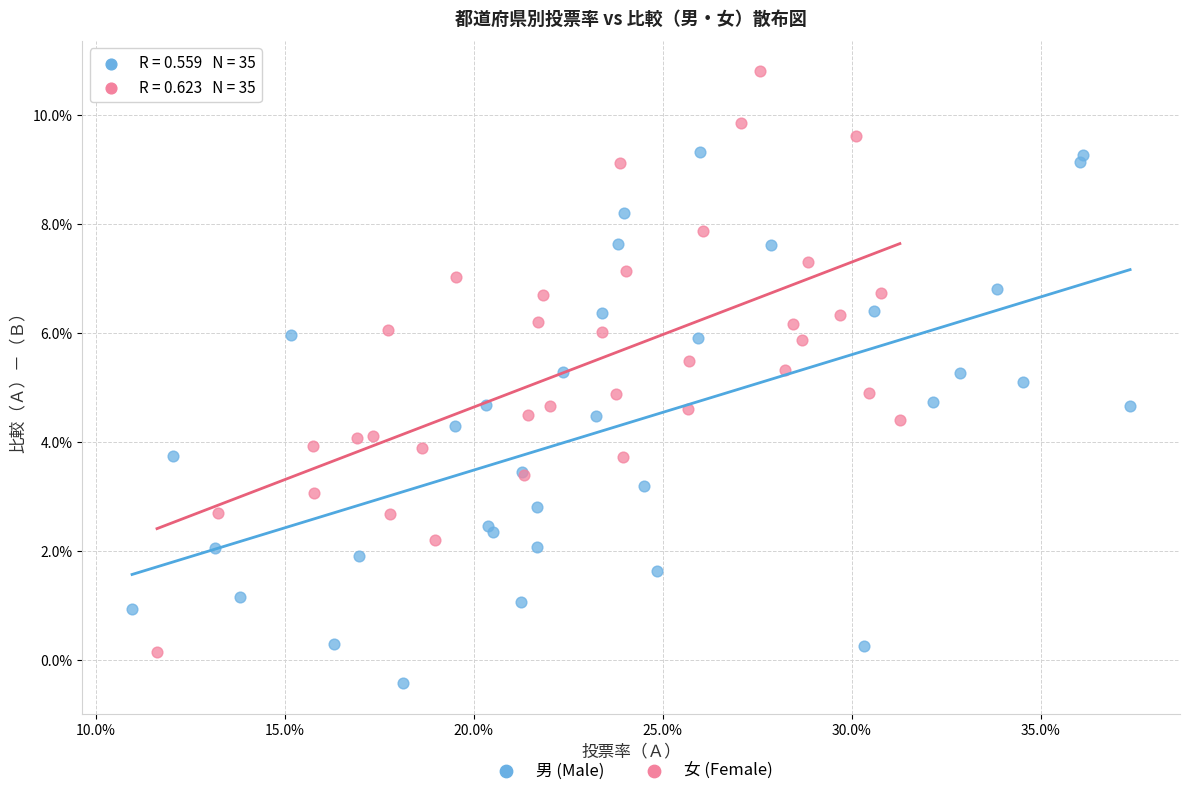

What are all the series names shown in the legend?

男 (Male), 女 (Female)